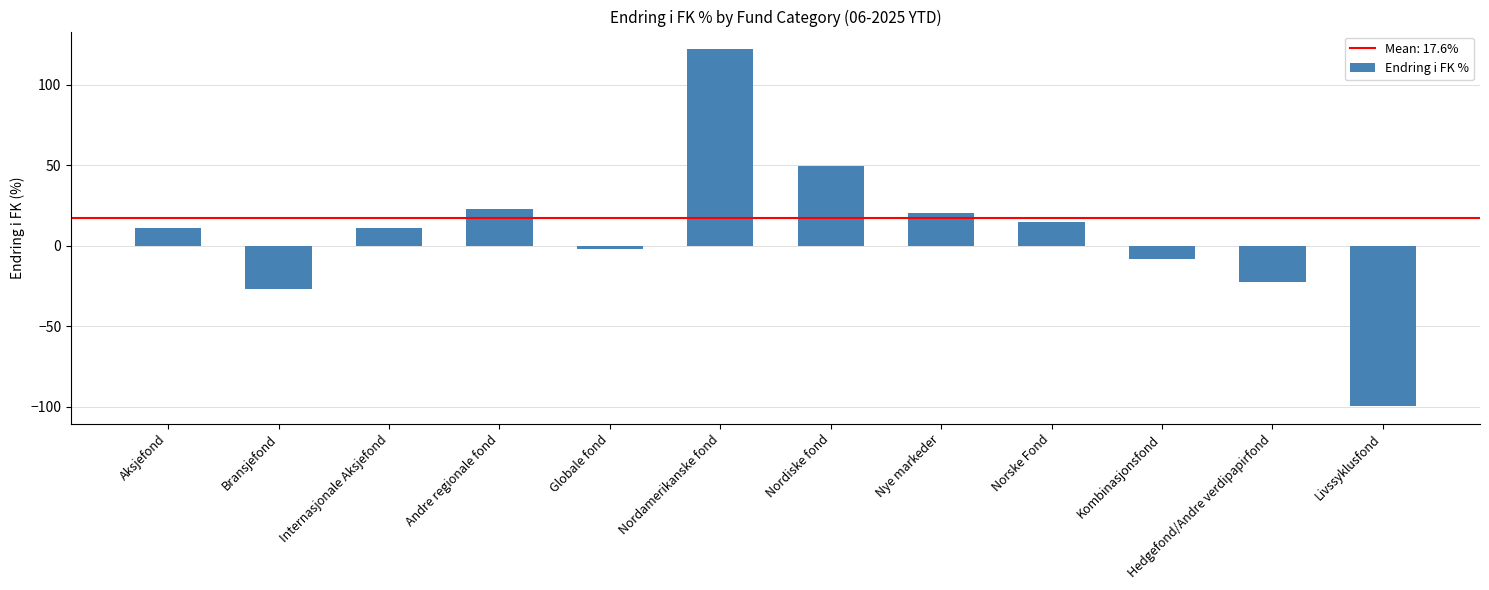

Is it true that the value at Nye markeder is 31.9?

False